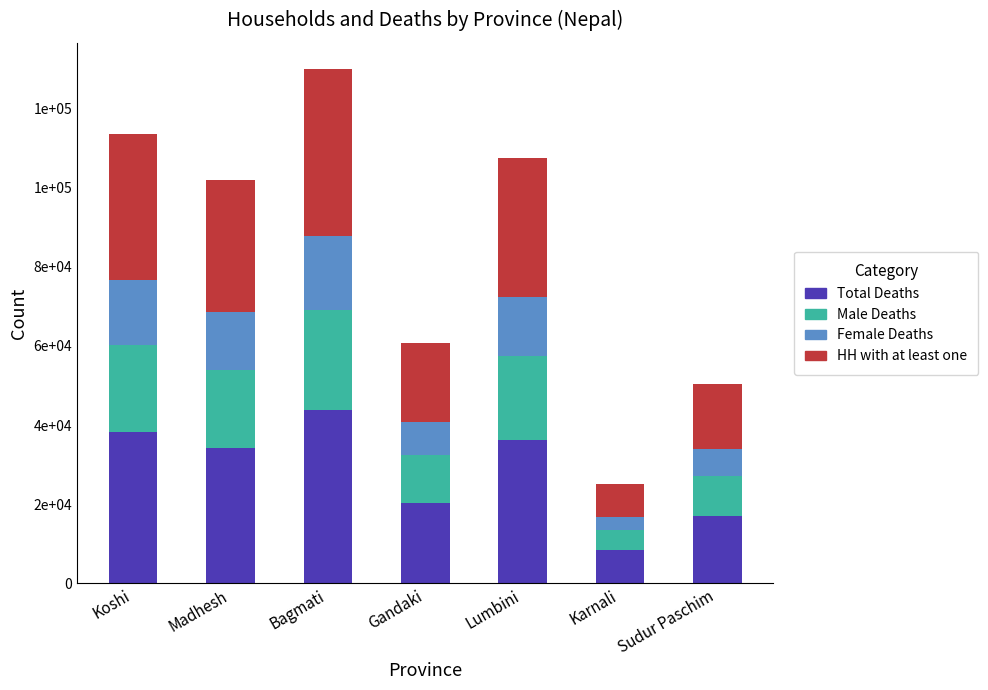

Rank the categories by HH with at least one value from lowest to highest.

Karnali, Sudur Paschim, Gandaki, Madhesh, Lumbini, Koshi, Bagmati